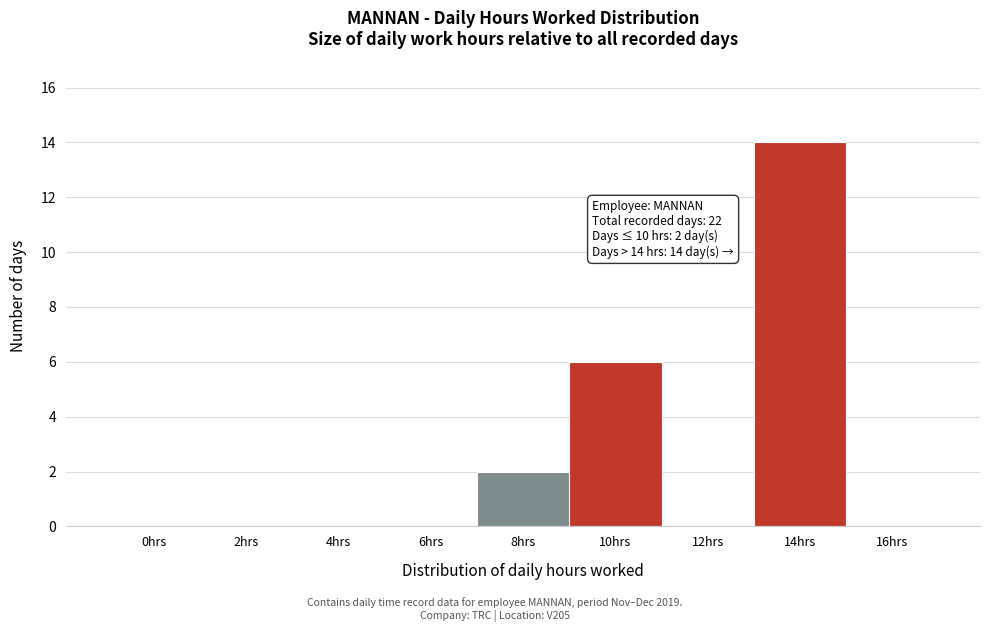

Reading right to left, extract all data points from this chart.

16hrs=0	14hrs=14	12hrs=0	10hrs=6	8hrs=2	6hrs=0	4hrs=0	2hrs=0	0hrs=0